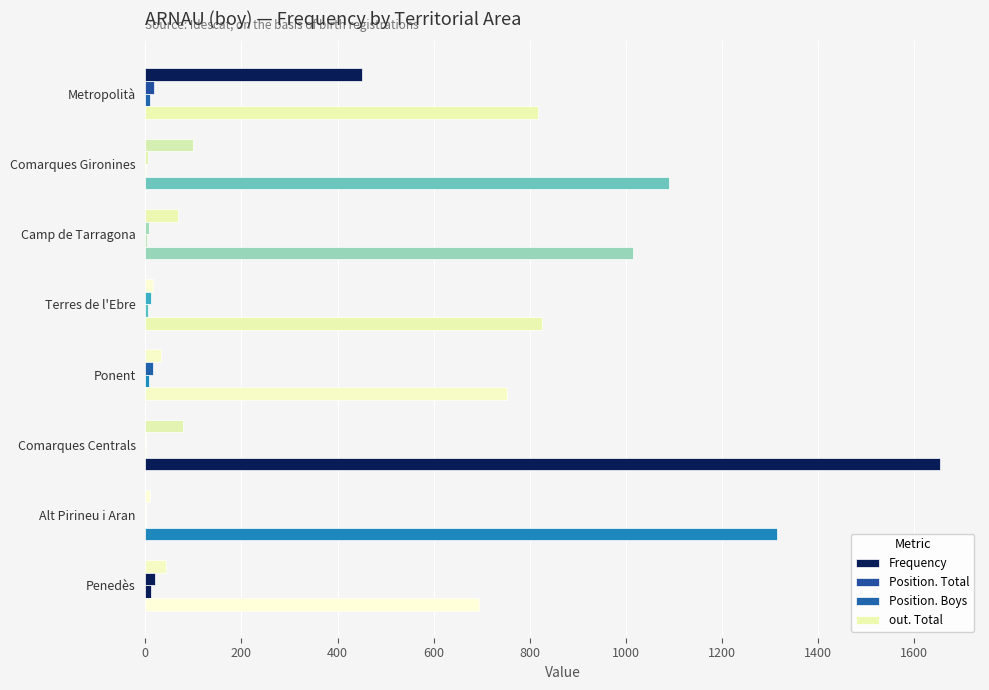

How many categories are shown in the chart?

8